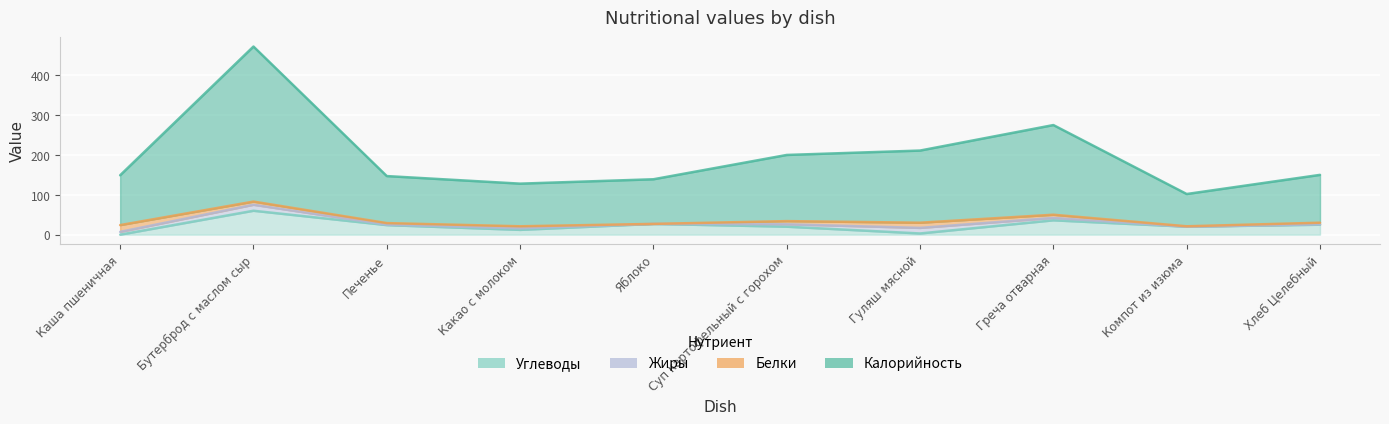

Between Каша пшеничная and Греча отварная, which series saw the biggest shift?

Калорийность